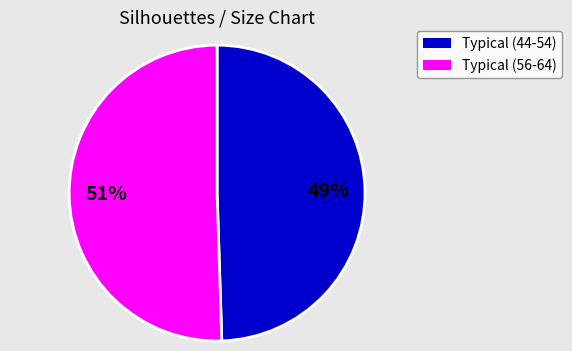

Does any single category account for the majority?

Yes